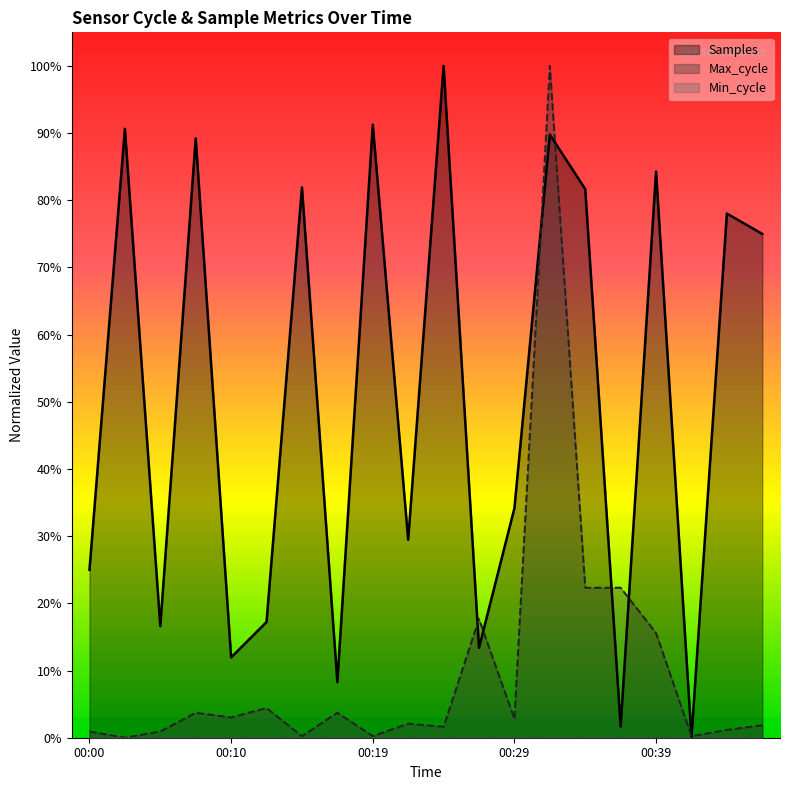

How many values in the Samples series exceed 0?

19